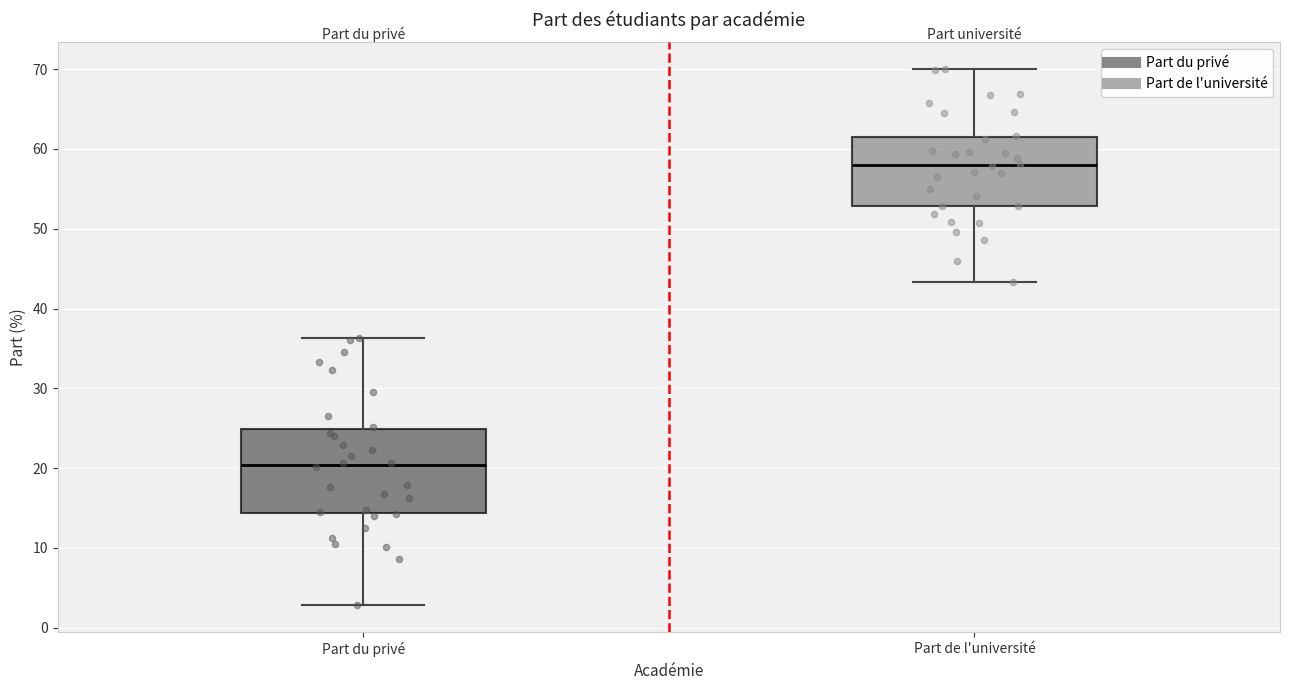

Reading left to right, read every box against the y-axis: the position of its median line, the range the box covers, and the ends of its whiskers. The values are not printed on the chart, so give them approximately, as read against the axis.

Part du privé: median 20, box 14 to 25, whiskers 3 to 36
Part de l'université: median 58, box 53 to 62, whiskers 43 to 70